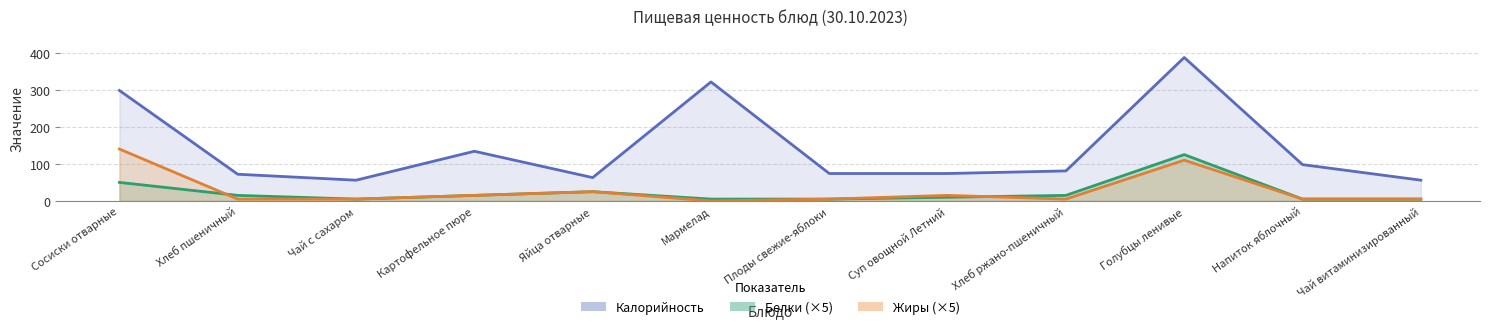

Is it true that Калорийность equals 118 at Плоды свежие-яблоки?

False